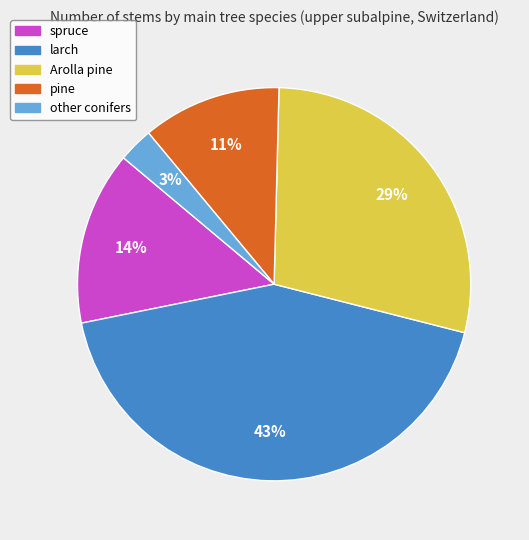

Combined, do pine and spruce account for over 50%?

No